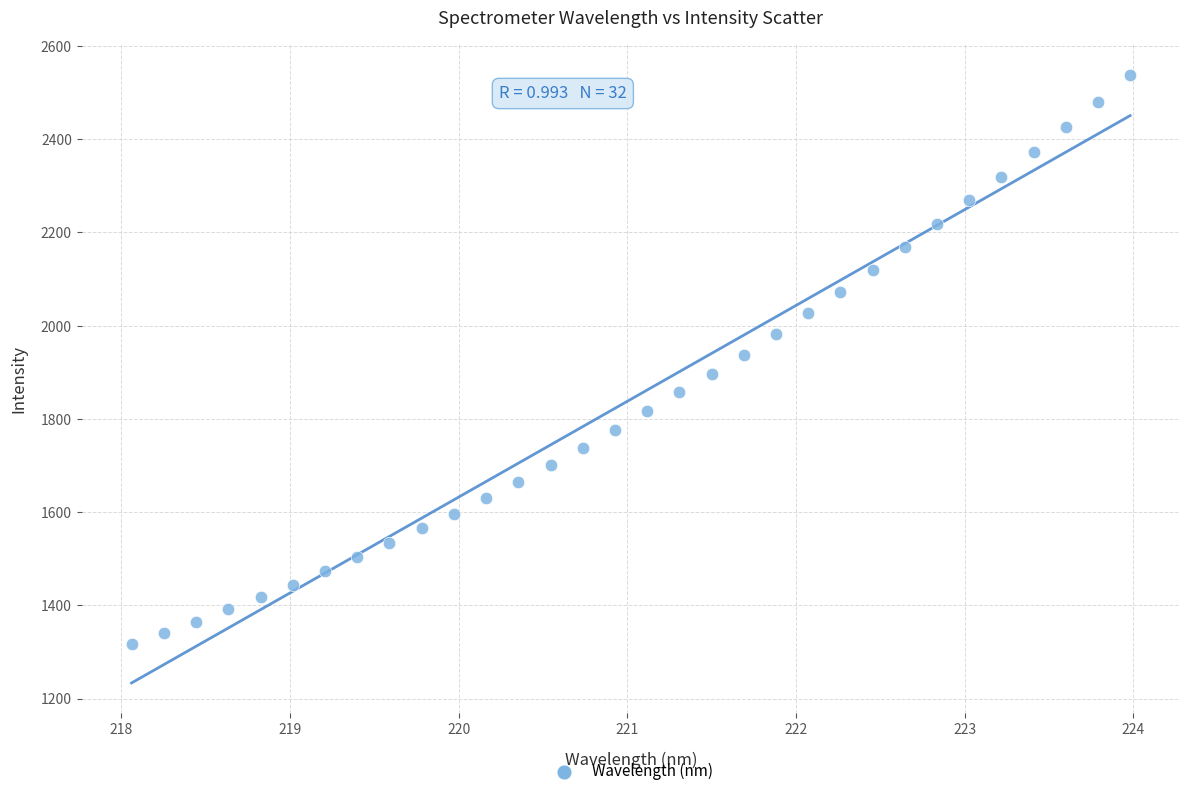

What is the range of Y values (max minus min)?

1221.0